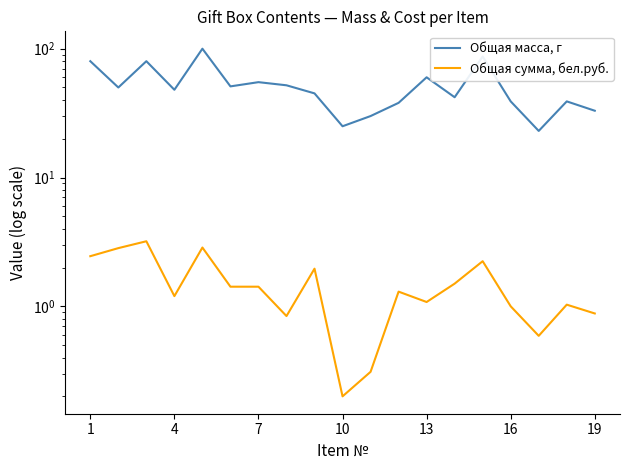

What is the sum of all Общая масса, г values?

977.0